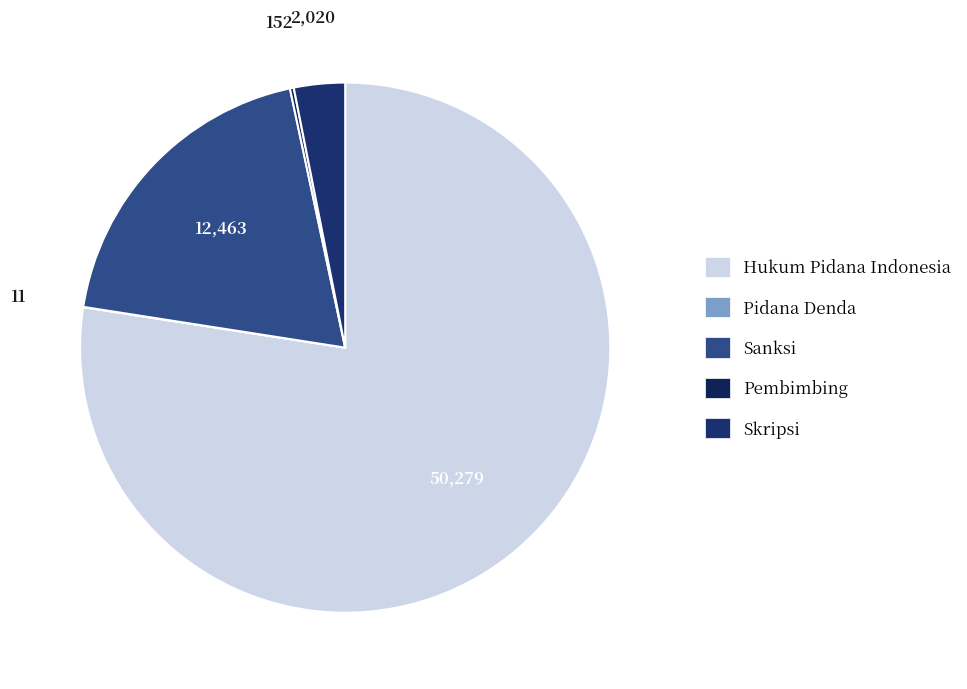

To the nearest percent, what is the average slice percentage?

20%